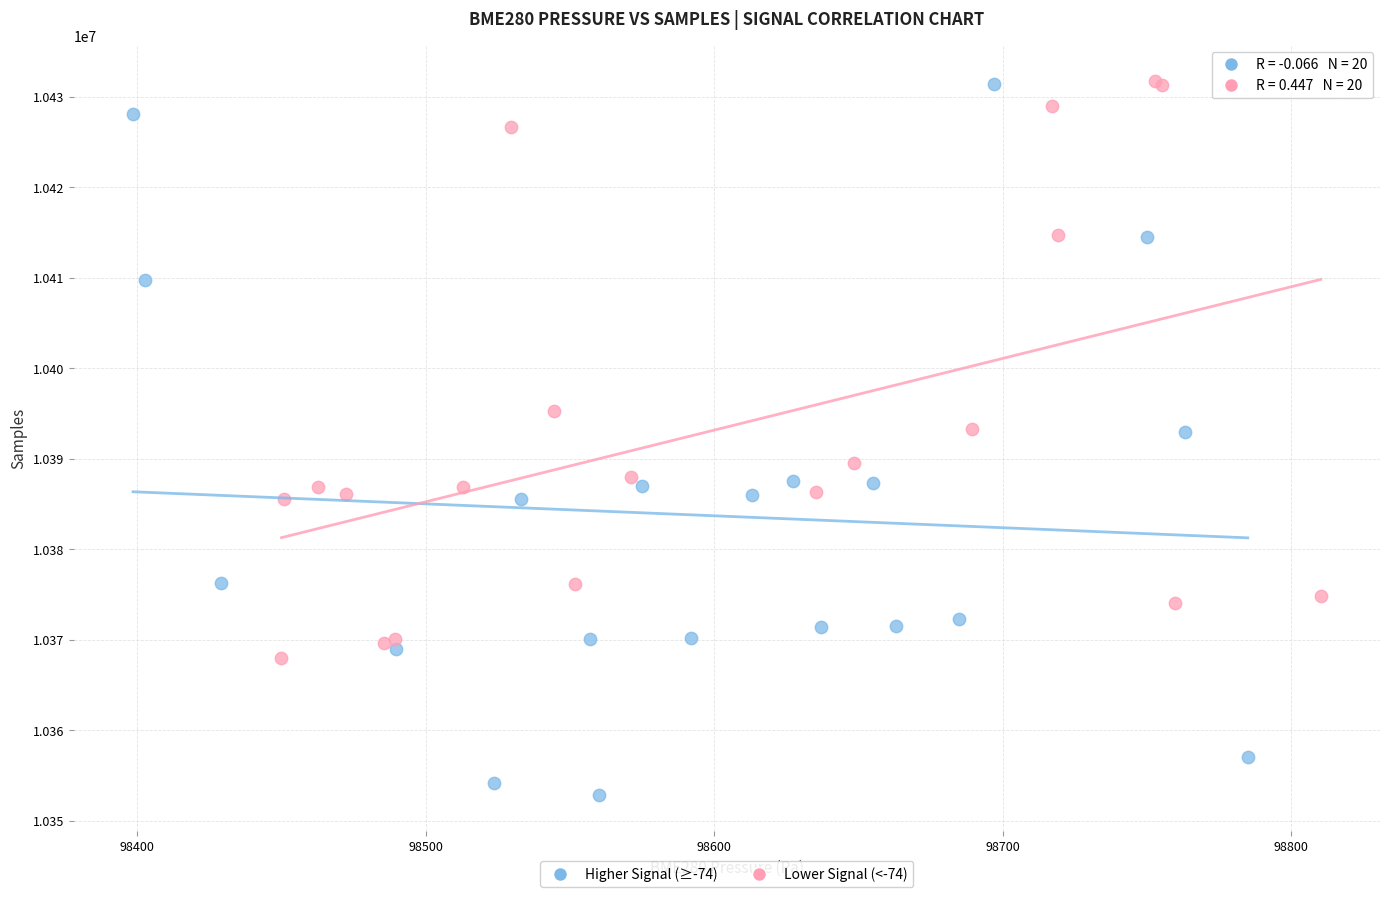

Which series reaches the minimum Y coordinate?

Higher Signal (≥-74)